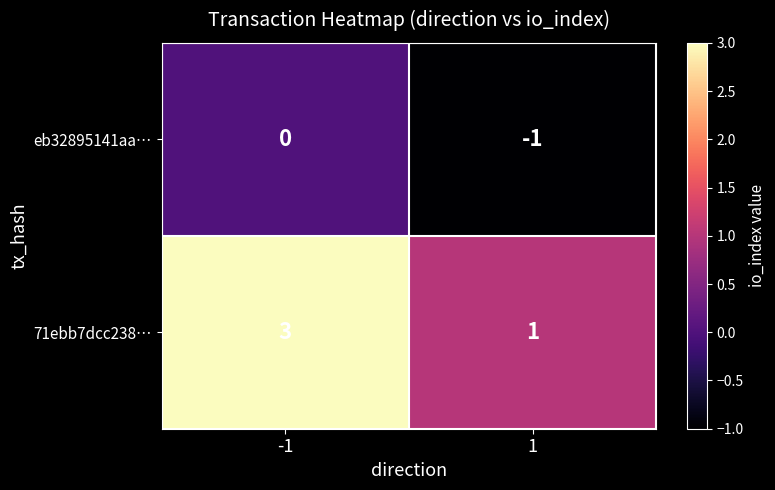

Between -1 and 1, which series saw the biggest shift?

71ebb7dcc238…